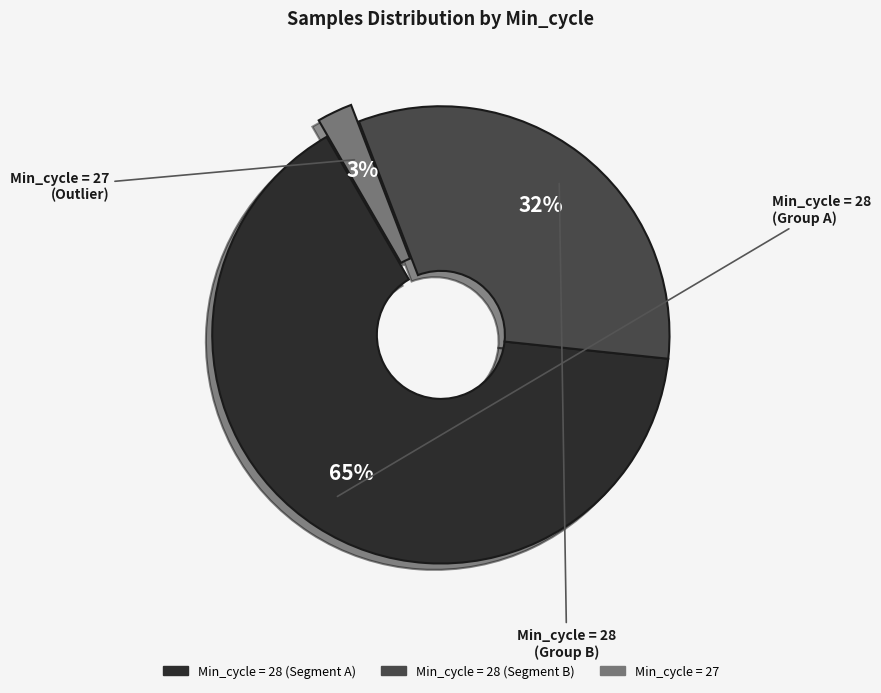

Count the number of slices in the pie.

3